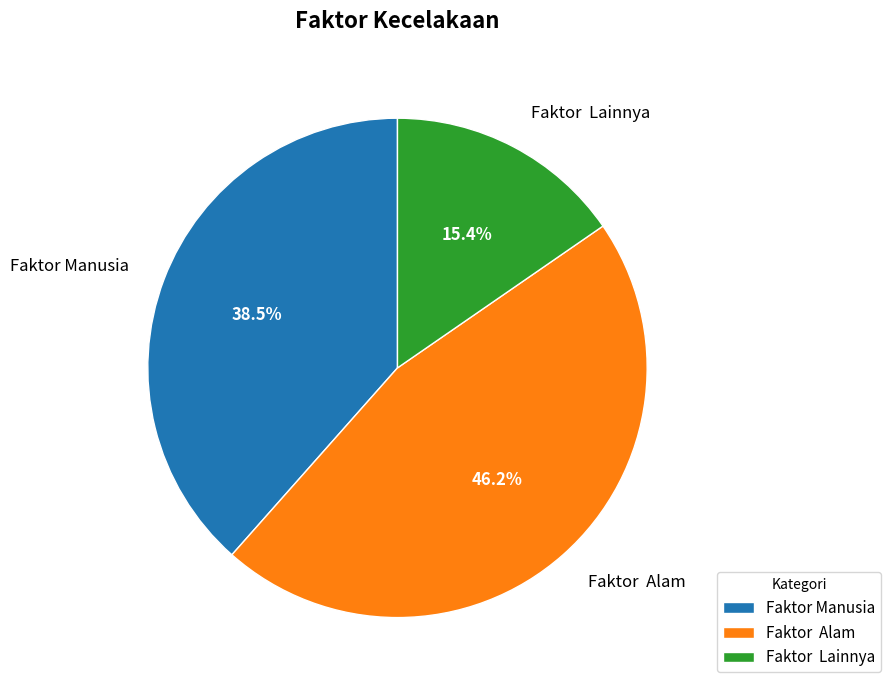

Does any single category account for the majority?

No